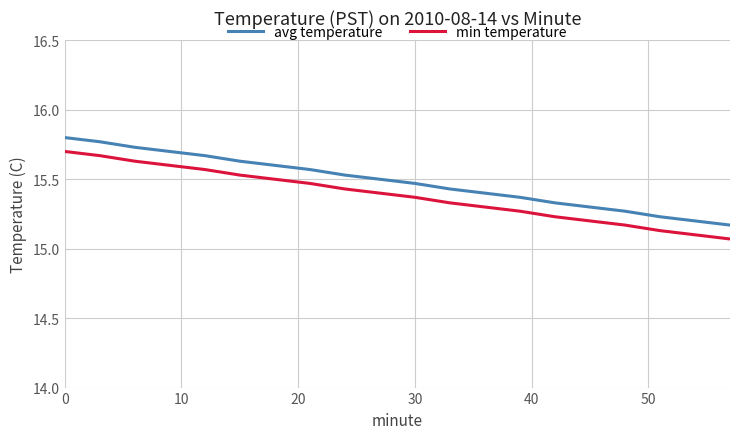

What is the sum of all min temperature values?

307.7